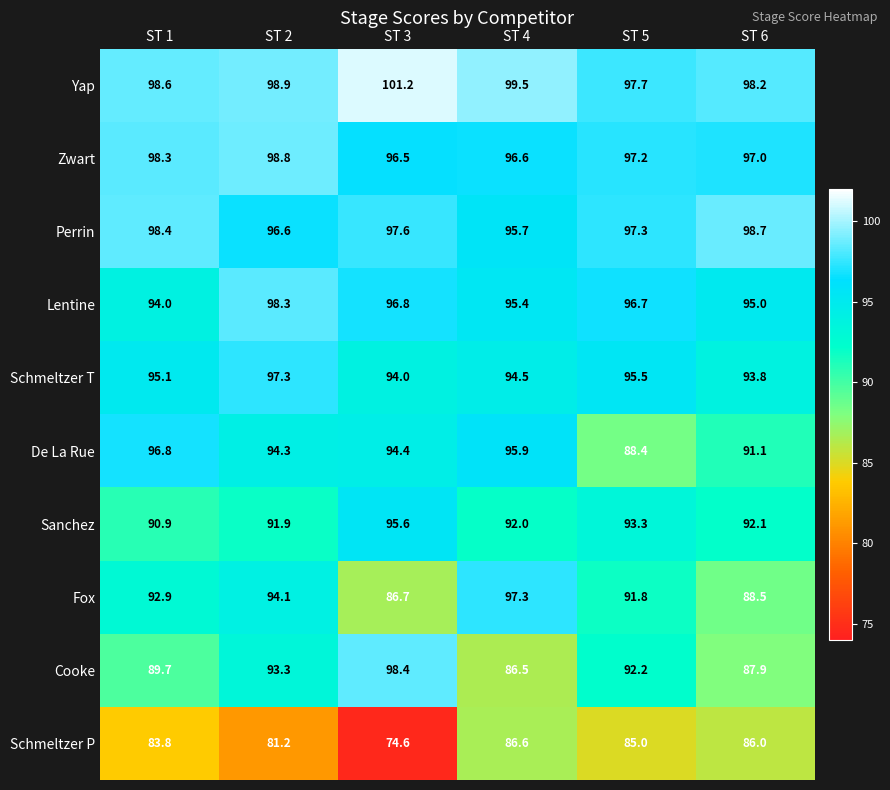

What is the average value of the Fox series?

91.9